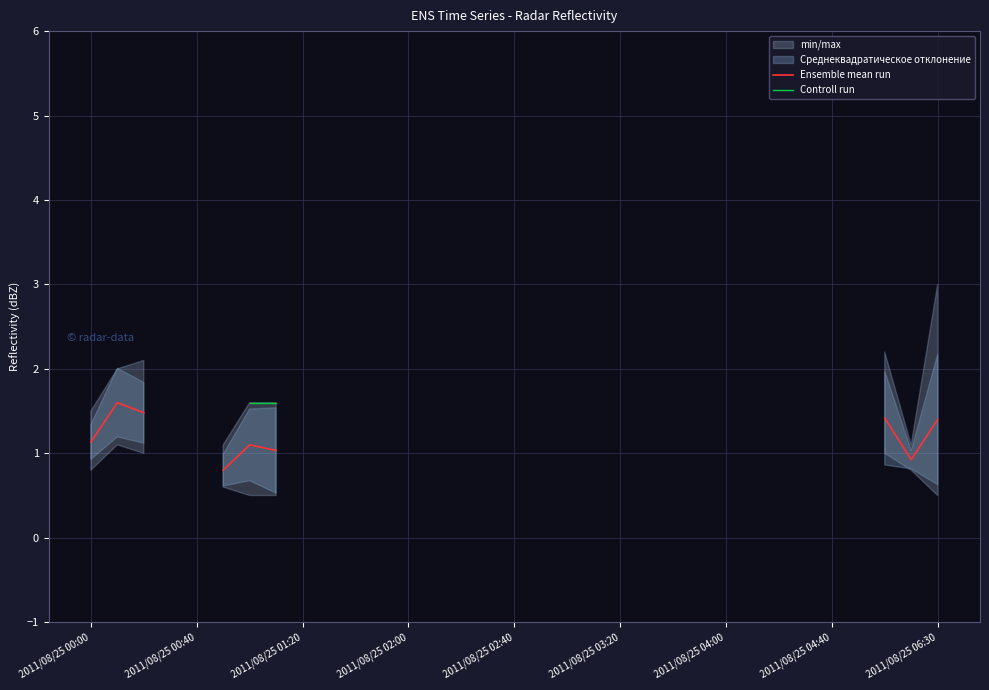

Is it true that Ensemble mean run equals 2.4 at 2011/08/25 00:40?

False